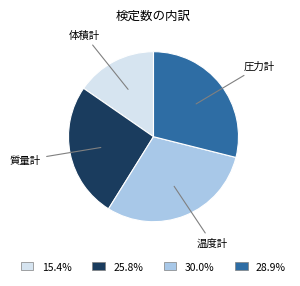

Is there a majority slice in this chart?

No